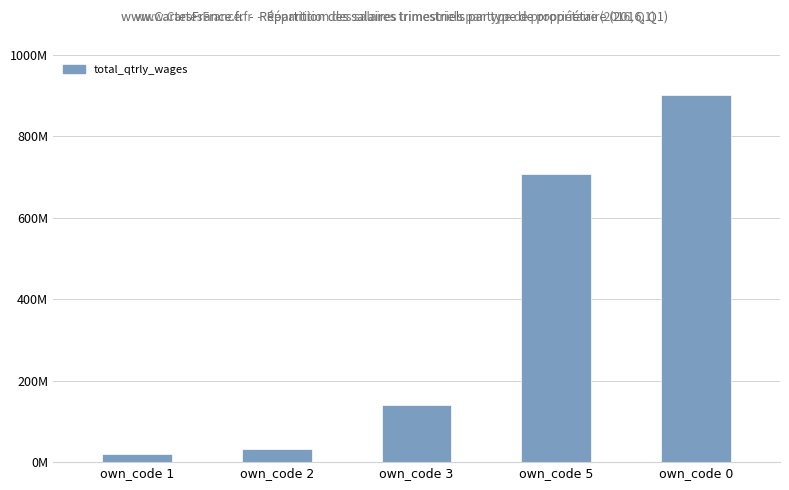

At which category does the chart reach its minimum across all series?

own_code 1